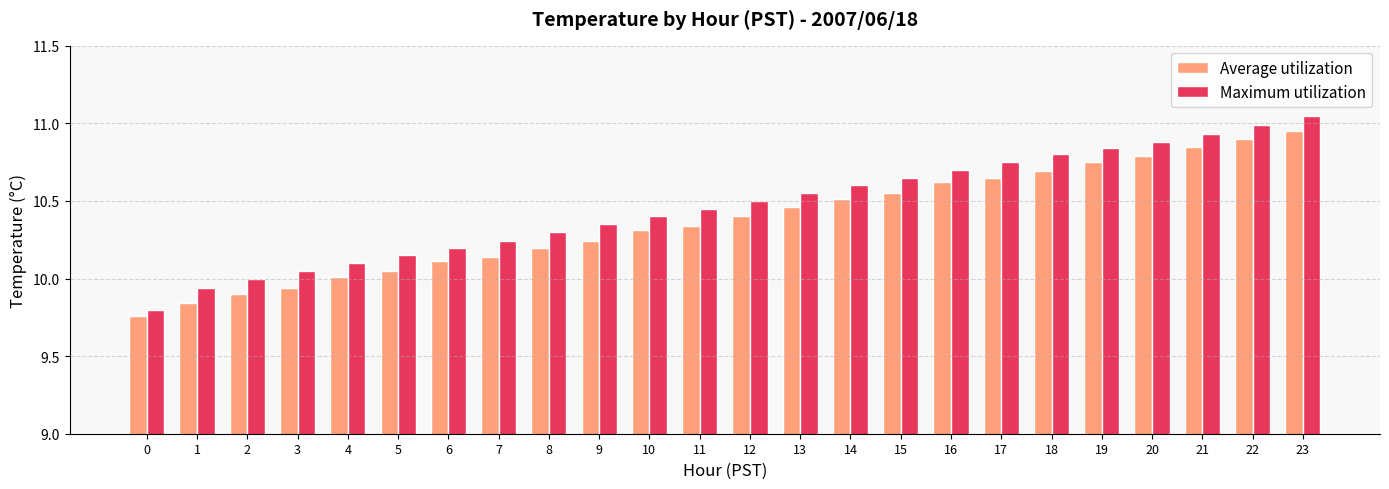

Rank the series by their average value, from highest to lowest.

Maximum utilization, Average utilization